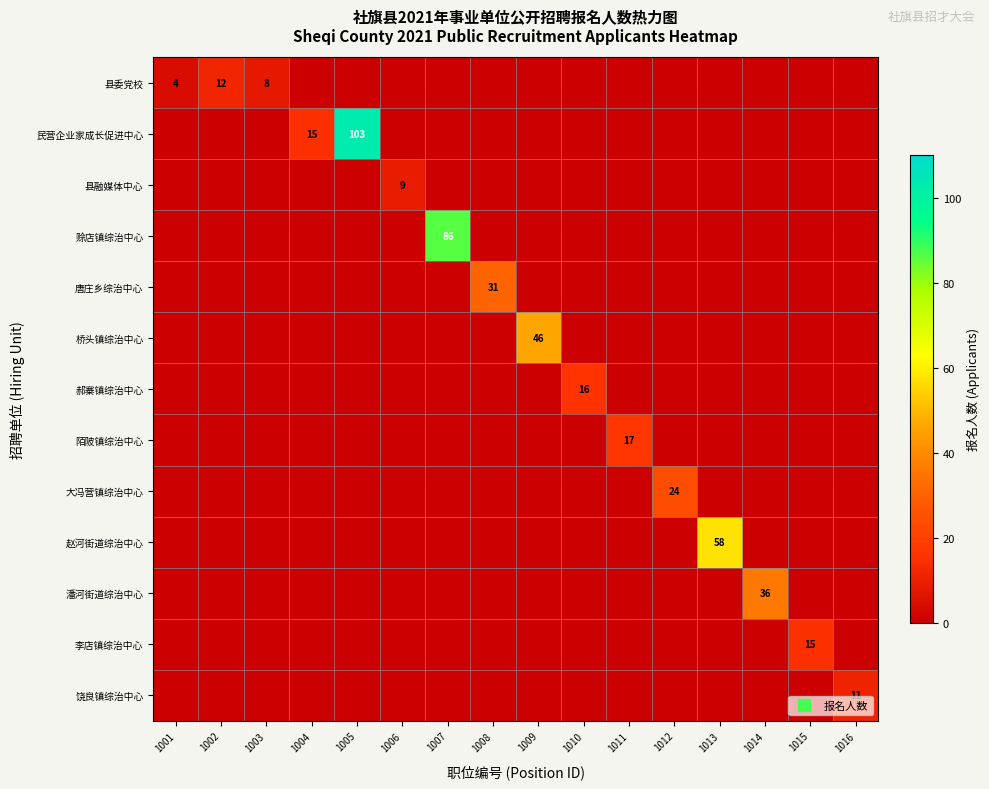

Which series changed the most between 1001 and 1011?

陌陂镇综治中心